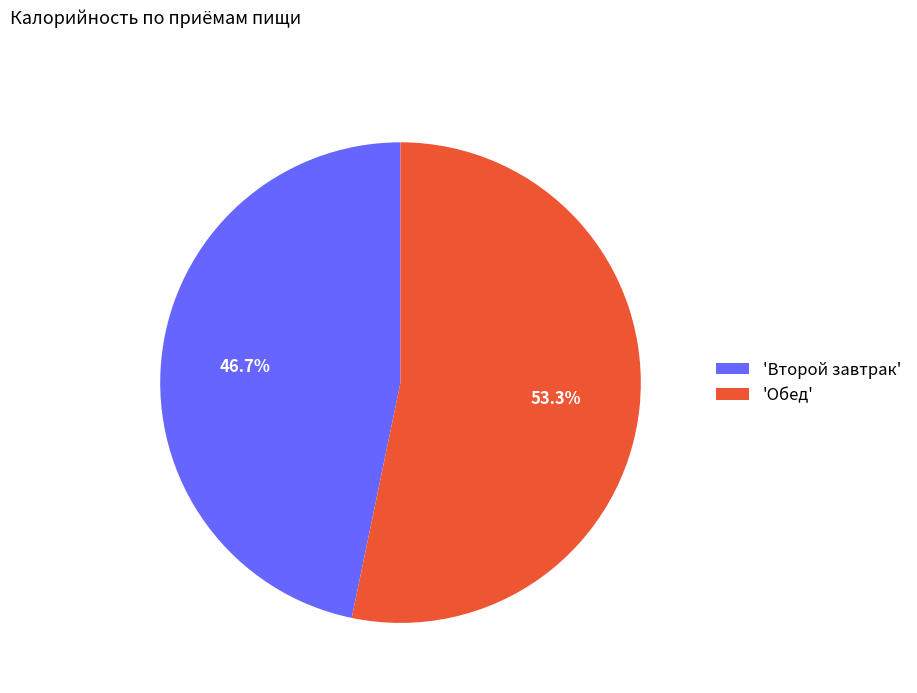

To the nearest percent, what is the average slice percentage?

50%